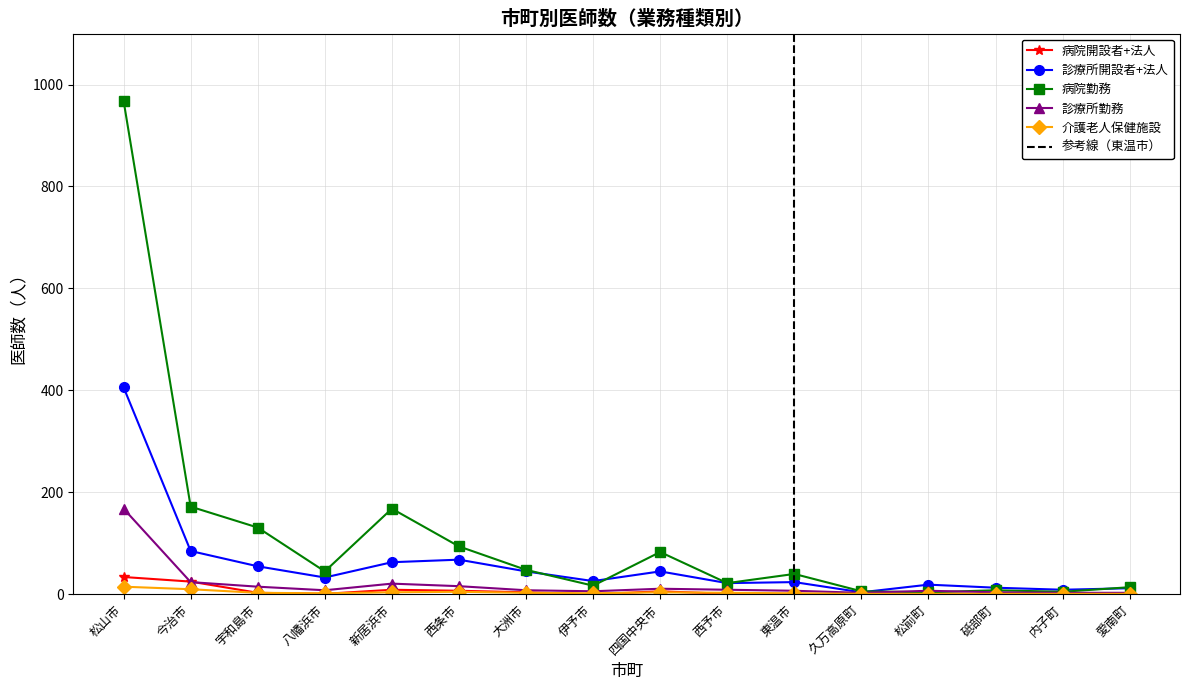

True or false: 介護老人保健施設 and 病院勤務 intersect in this chart.

False